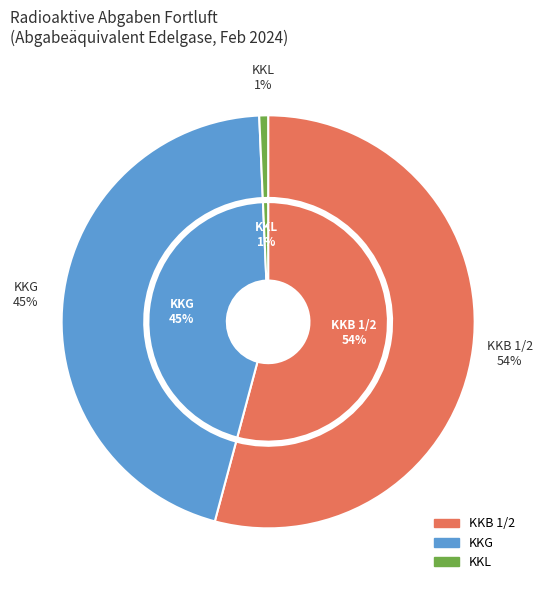

How much of the chart is everything except KKB 1/2?

45.8%